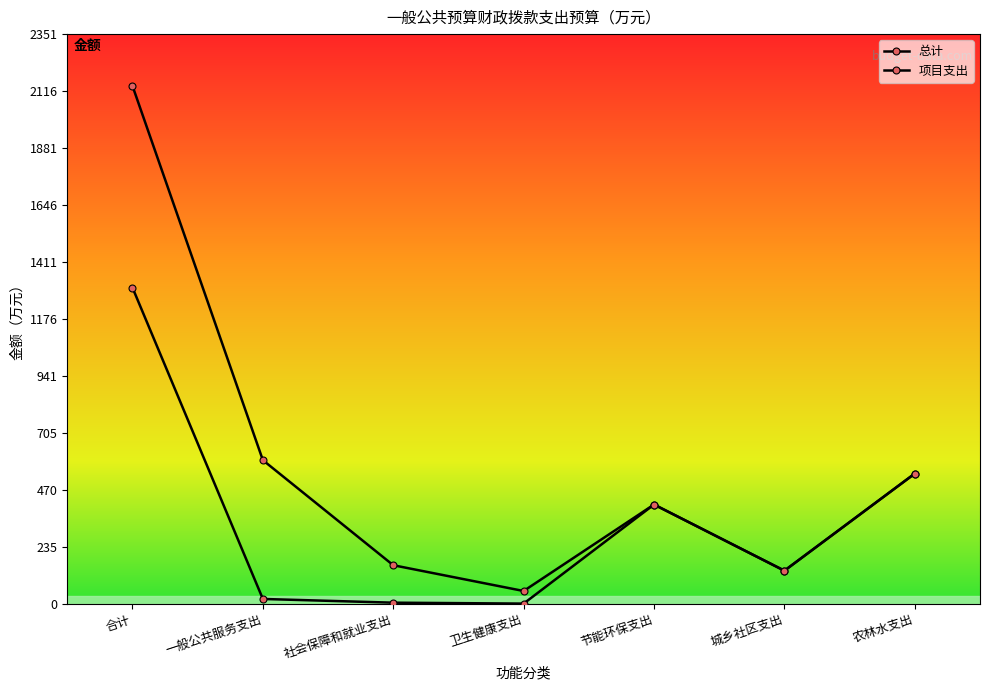

How many lines are shown in the chart?

2